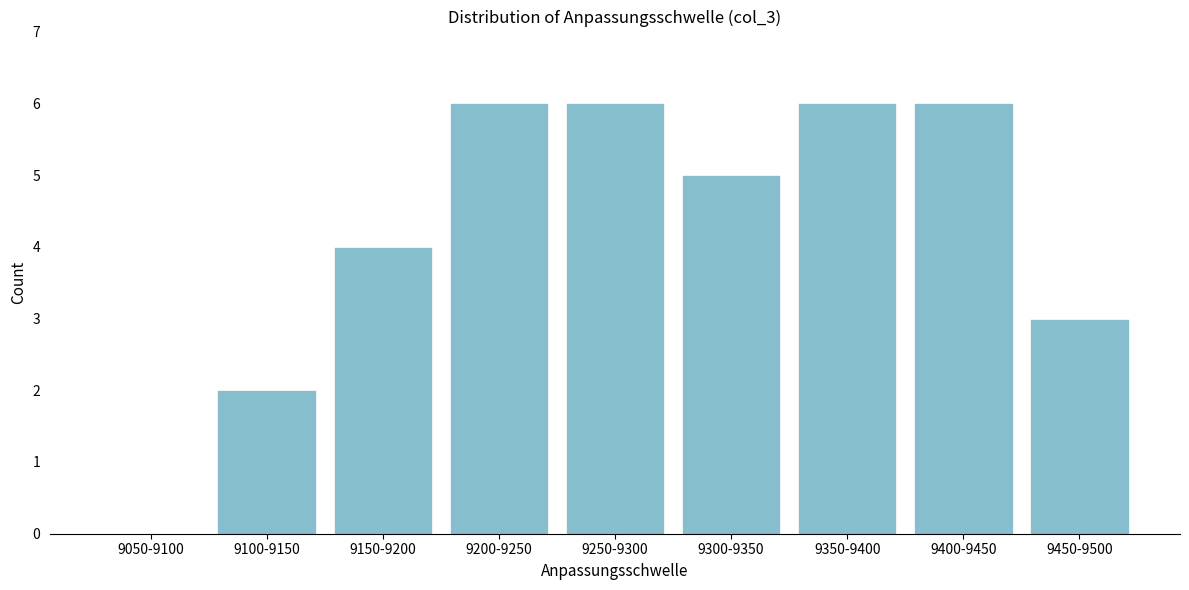

Reading left to right, what are all the values shown in this chart?

9050-9100=0	9100-9150=2	9150-9200=4	9200-9250=6	9250-9300=6	9300-9350=5	9350-9400=6	9400-9450=6	9450-9500=3